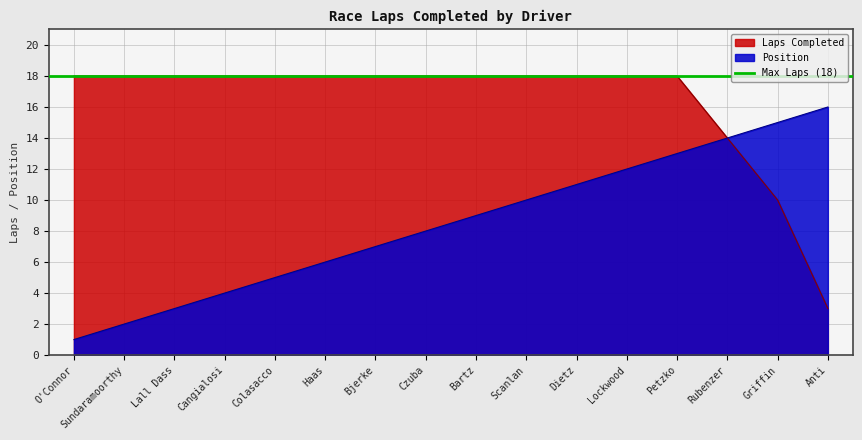

True or false: Laps Completed has more than 1 points higher than both neighbors.

False